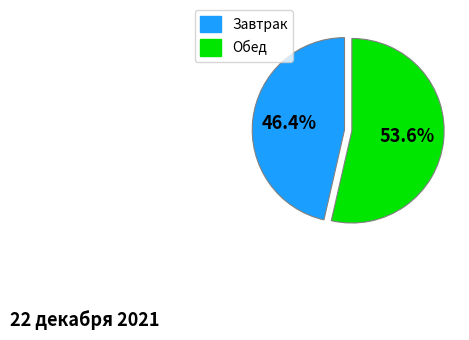

Is there a majority slice in this chart?

Yes